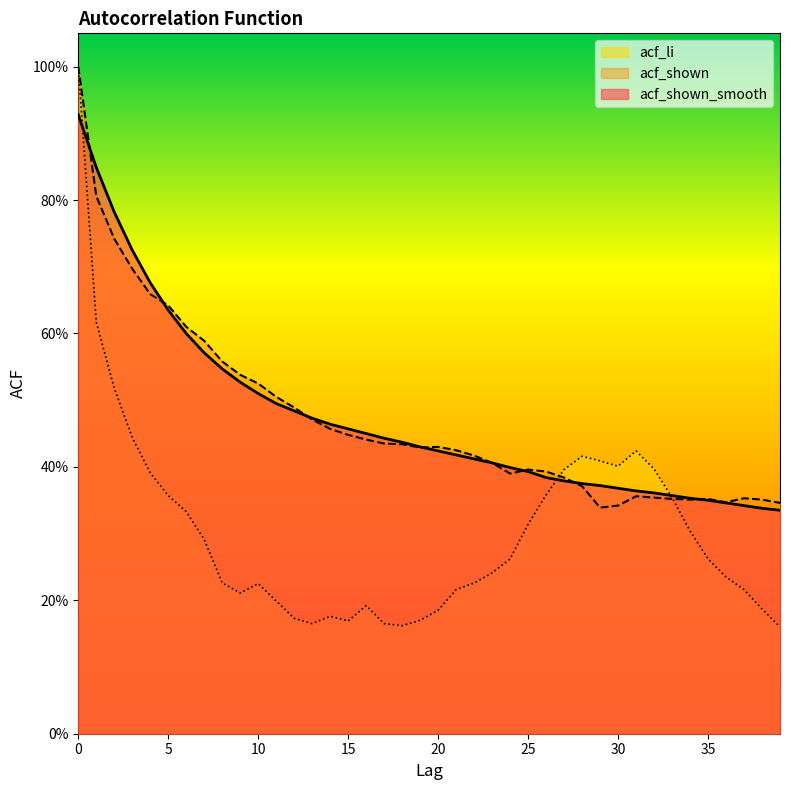

Reading right to left, transcribe all the data shown in this chart.

acf_shown_smooth: 39=0.3	38=0.3	37=0.3	36=0.3	35=0.3	34=0.4	33=0.4	32=0.4	31=0.4	30=0.4	29=0.4	28=0.4	27=0.4	26=0.4	25=0.4	24=0.4	23=0.4	22=0.4	21=0.4	20=0.4	19=0.4	18=0.4	17=0.4	16=0.5	15=0.5	14=0.5	13=0.5	12=0.5	11=0.5	10=0.5	9=0.5	8=0.5	7=0.6	6=0.6	5=0.6	4=0.7	3=0.7	2=0.8	1=0.8	0=0.9
acf_shown: 39=0.3	38=0.4	37=0.4	36=0.3	35=0.4	34=0.4	33=0.4	32=0.4	31=0.4	30=0.3	29=0.3	28=0.4	27=0.4	26=0.4	25=0.4	24=0.4	23=0.4	22=0.4	21=0.4	20=0.4	19=0.4	18=0.4	17=0.4	16=0.4	15=0.4	14=0.5	13=0.5	12=0.5	11=0.5	10=0.5	9=0.5	8=0.6	7=0.6	6=0.6	5=0.6	4=0.7	3=0.7	2=0.7	1=0.8	0=1.0
acf_li: 39=0.2	38=0.2	37=0.2	36=0.2	35=0.3	34=0.3	33=0.4	32=0.4	31=0.4	30=0.4	29=0.4	28=0.4	27=0.4	26=0.4	25=0.3	24=0.3	23=0.2	22=0.2	21=0.2	20=0.2	19=0.2	18=0.2	17=0.2	16=0.2	15=0.2	14=0.2	13=0.2	12=0.2	11=0.2	10=0.2	9=0.2	8=0.2	7=0.3	6=0.3	5=0.4	4=0.4	3=0.4	2=0.5	1=0.6	0=1.0